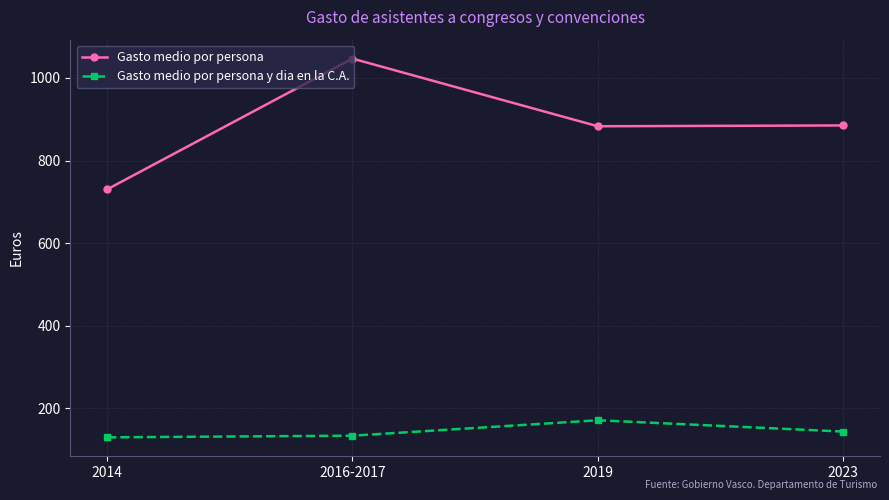

What is the label of the 1st point from the right?

2023